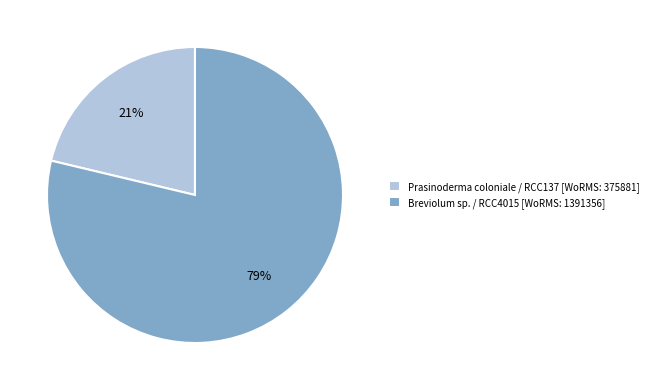

Approximately how many times larger is the value at Prasinoderma coloniale / RCC137 [WoRMS: 375881] compared to Breviolum sp. / RCC4015 [WoRMS: 1391356]?

0.3